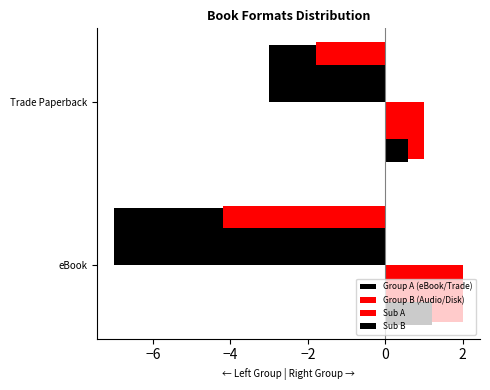

How many categories are shown in the chart?

2